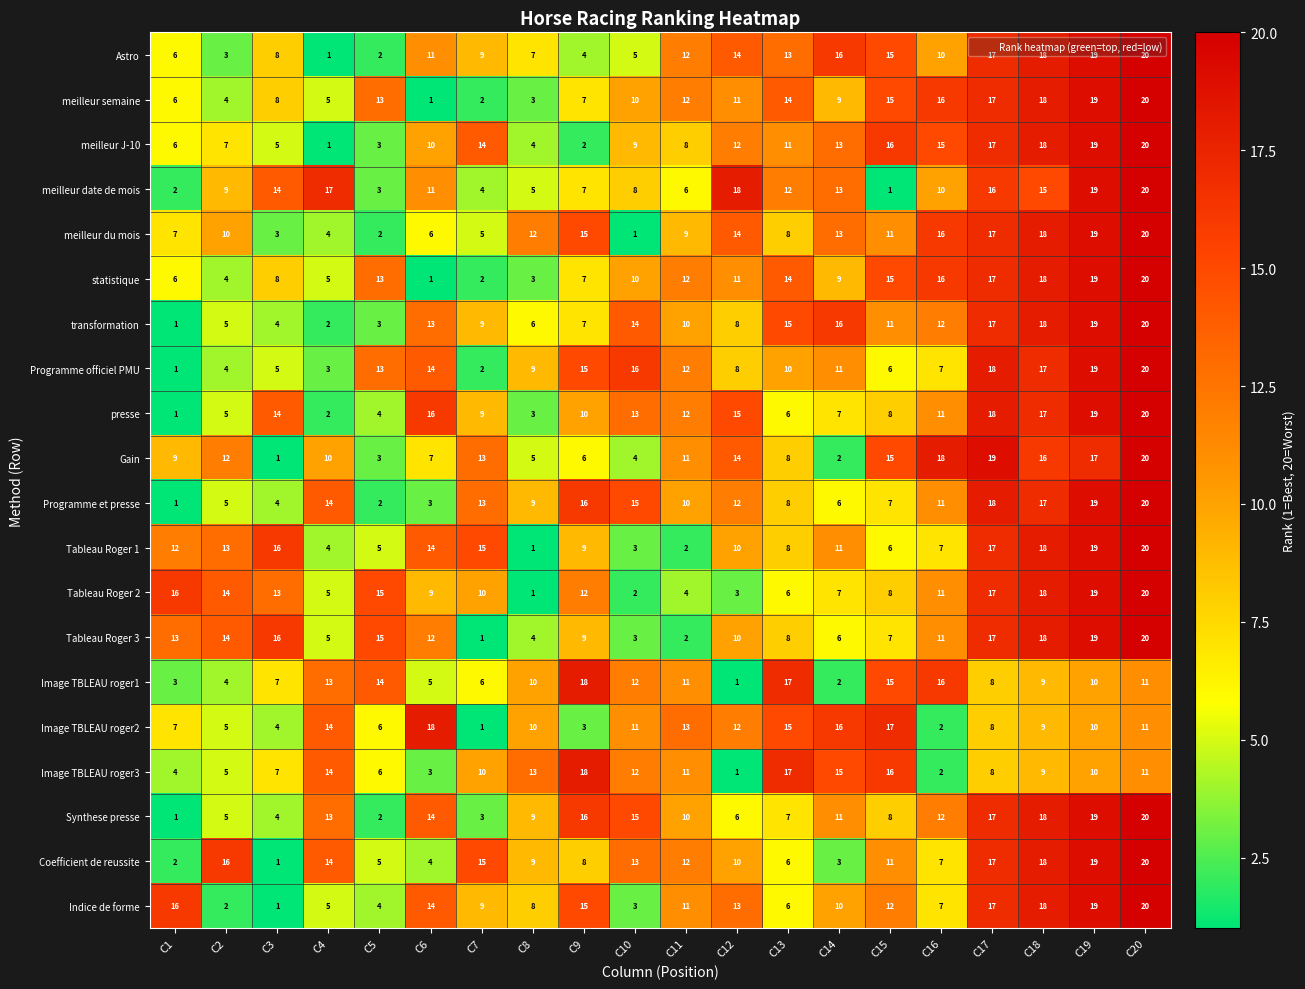

What is the difference between the maximum and second lowest values in the Astro series?

18